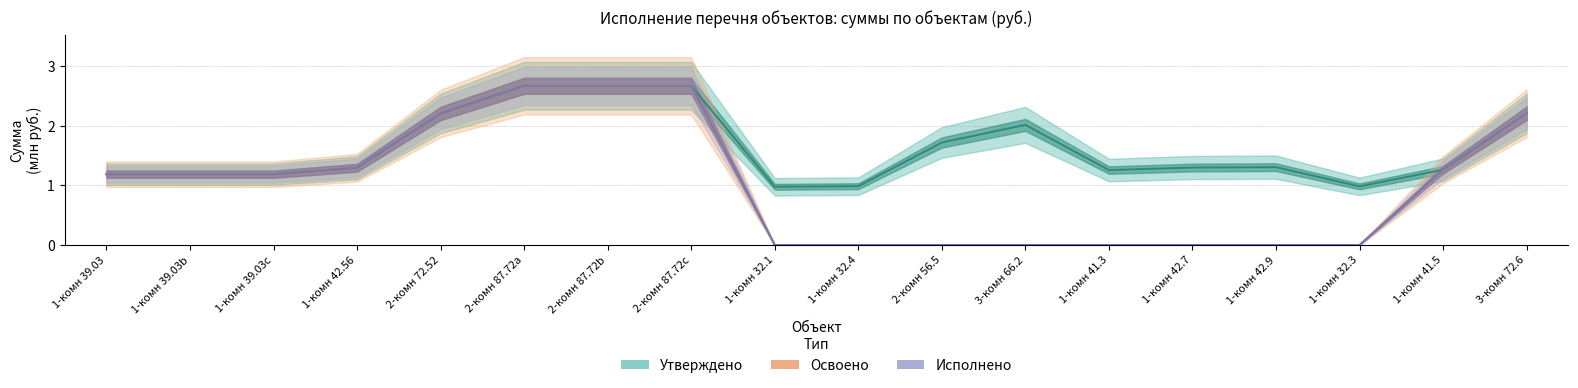

How many values in Освоено are above zero?

10